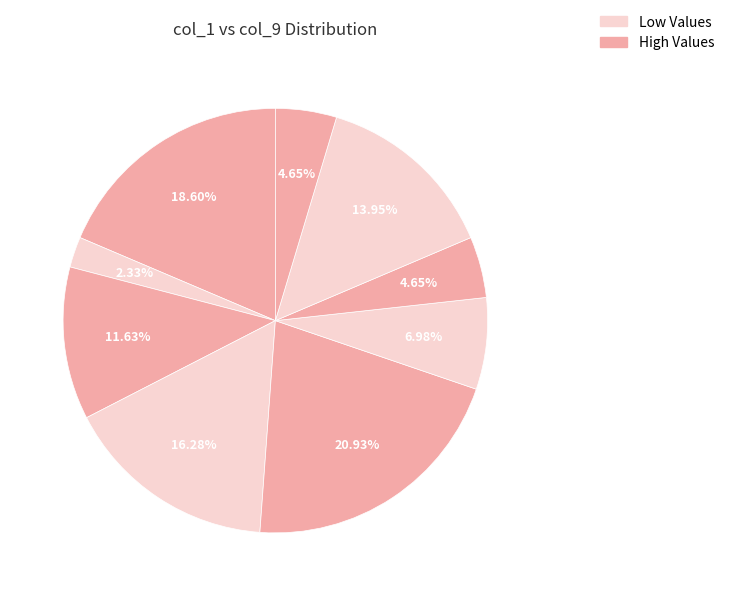

How many slices are in this pie chart?

9